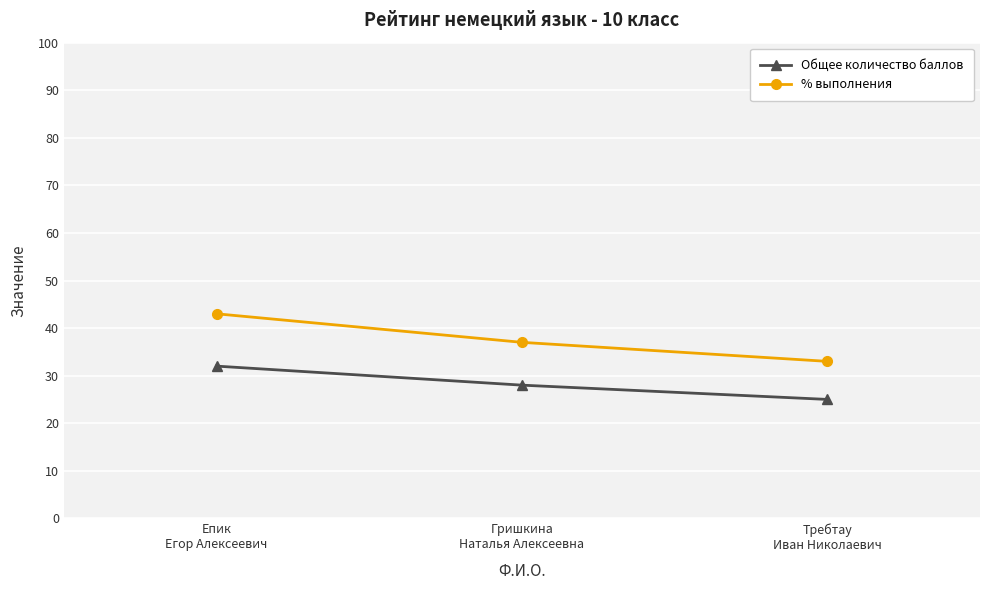

What is the difference between the highest and lowest values at Гришкина
Наталья Алексеевна?

9